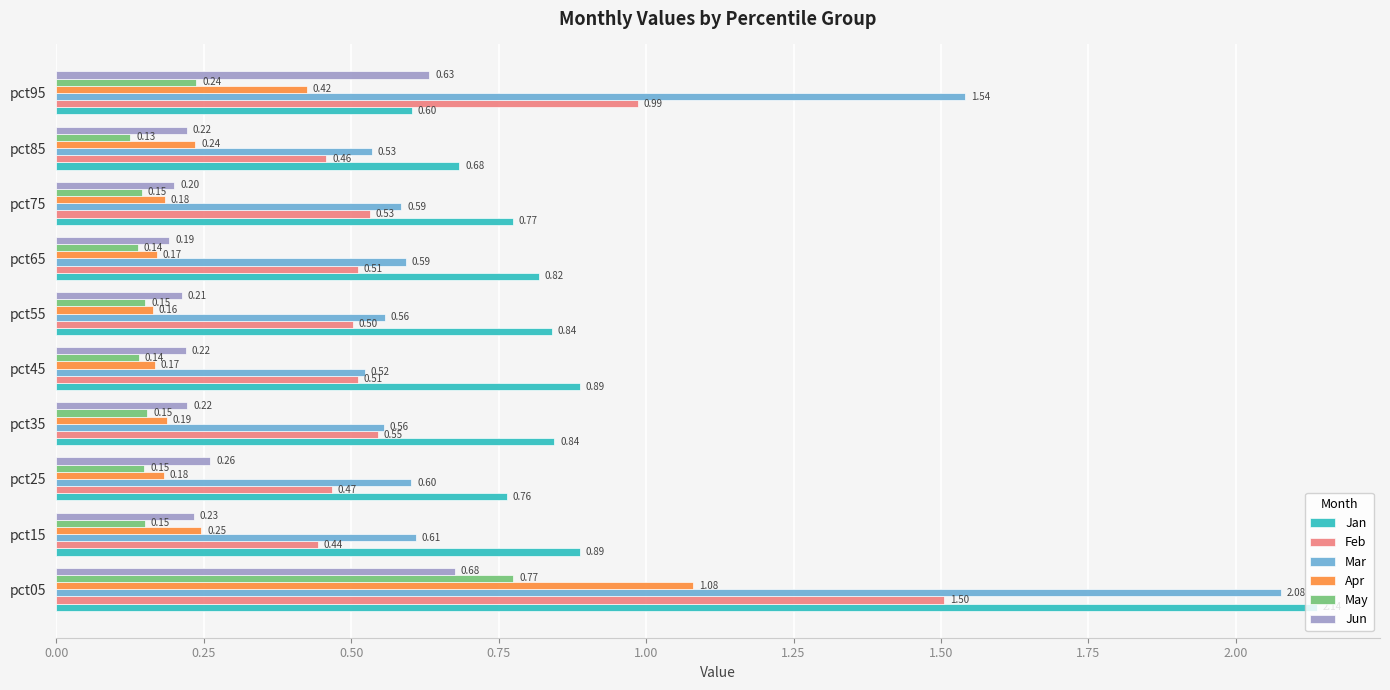

What is the sum of all Jan values?

9.2